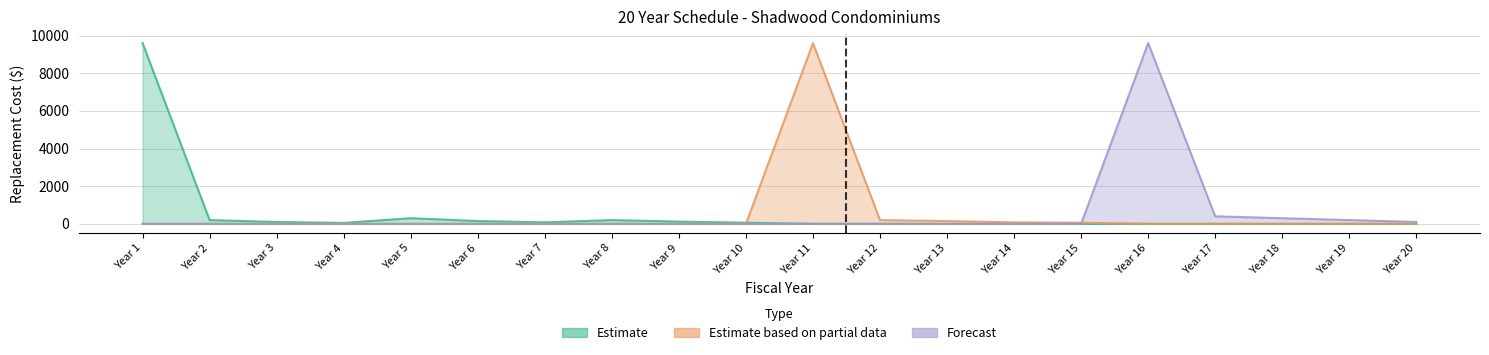

List the labels in order of Estimate based on partial data value, smallest first.

Year 1, Year 2, Year 3, Year 4, Year 5, Year 6, Year 7, Year 8, Year 9, Year 10, Year 16, Year 17, Year 18, Year 19, Year 20, Year 15, Year 14, Year 13, Year 12, Year 11